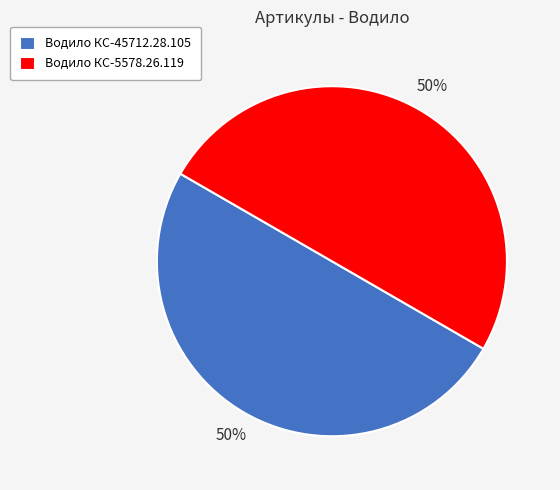

Combined, do Водило КС-45712.28.105 and Водило КС-5578.26.119 account for over 50%?

Yes